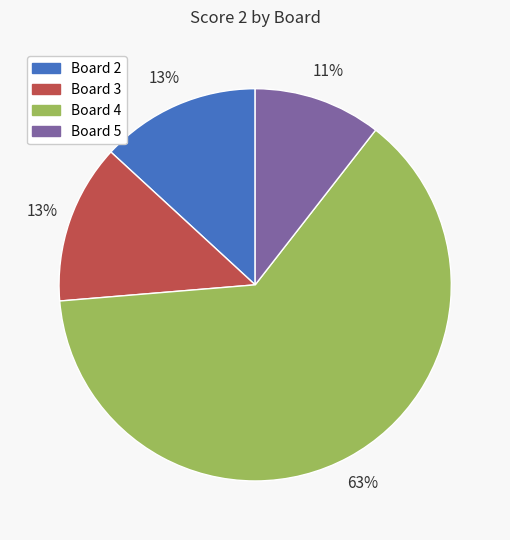

Count the number of slices in the pie.

4